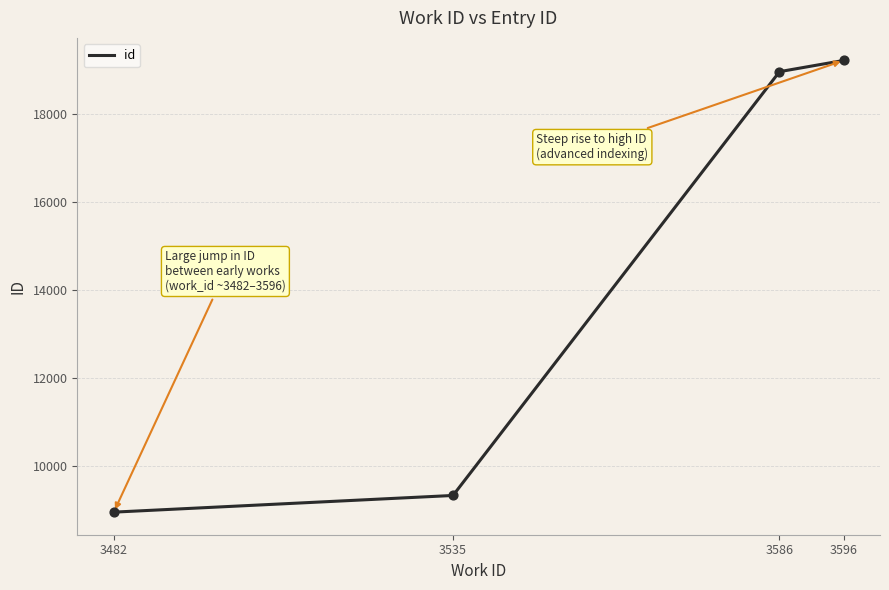

Approximately how many times larger is the value at 3596 compared to 3586?

1.0